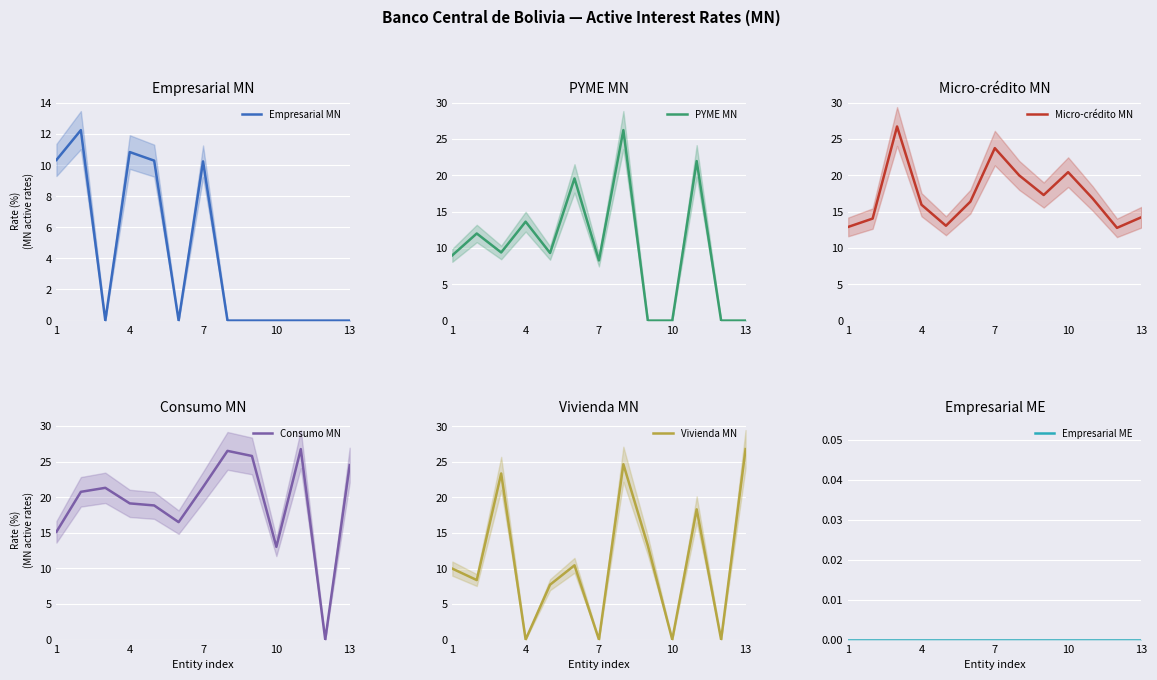

Which series has the largest range (max minus min)?

Vivienda MN